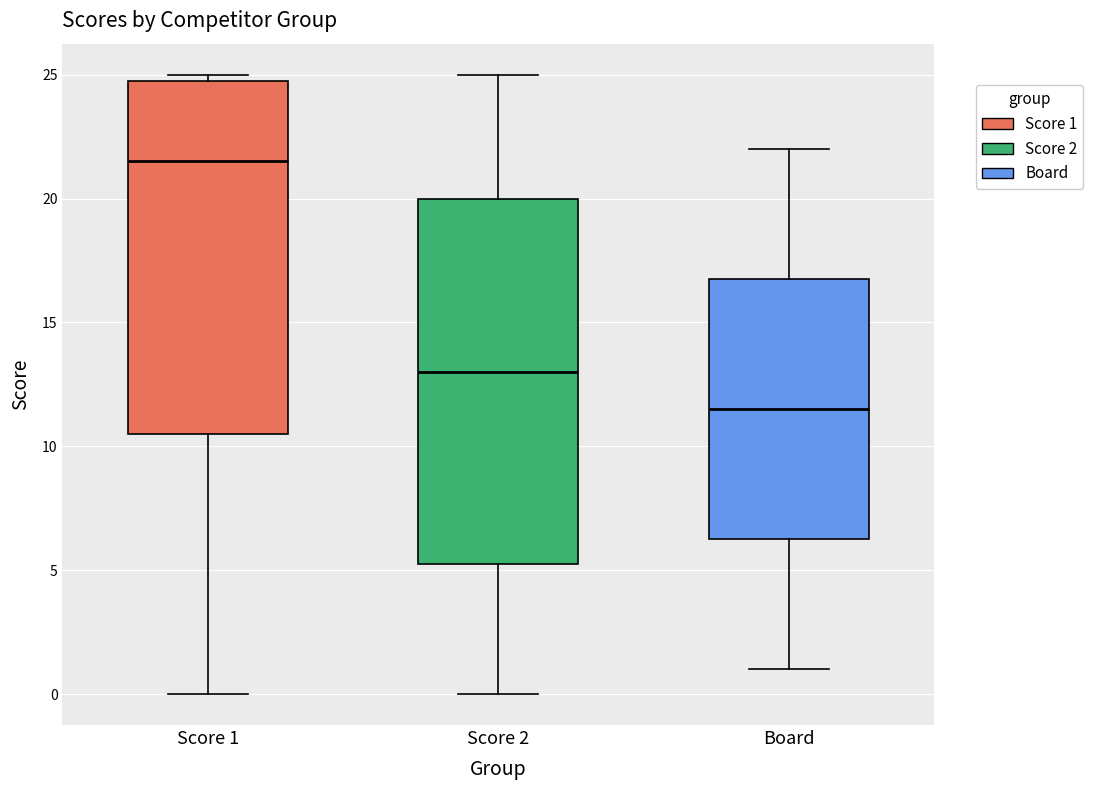

Which box has the lowest median line?

Board